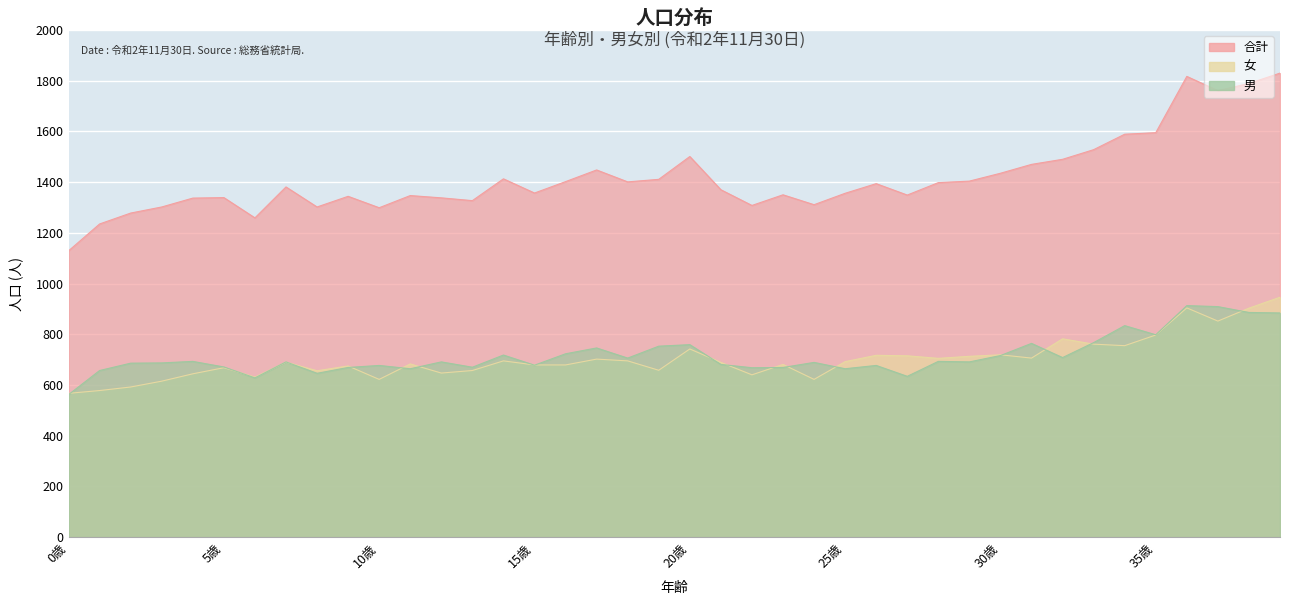

What is the value of the 合計 point at the 28th from the left?

1349